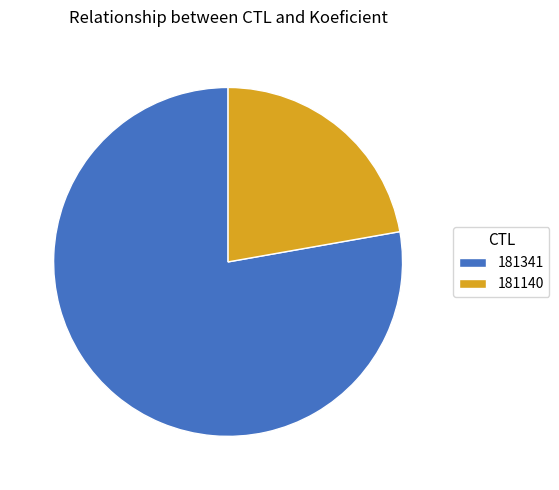

Do 181341 and 181140 together represent more than half of the pie?

Yes